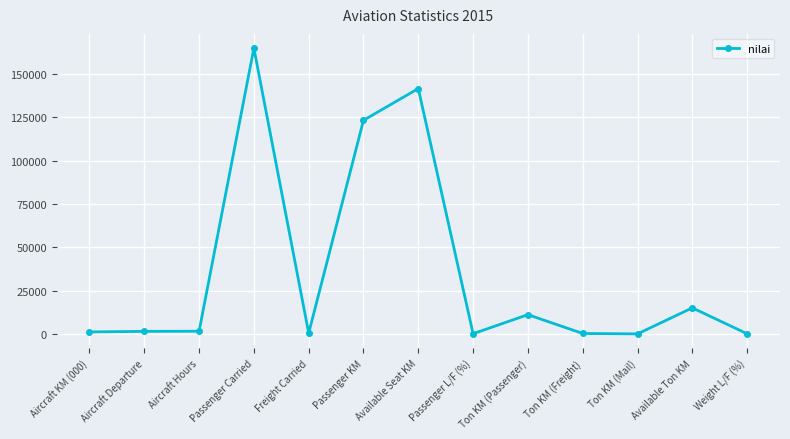

What is the sum of the values at Ton KM (Passenger) and Passenger L/F (%)?

11179